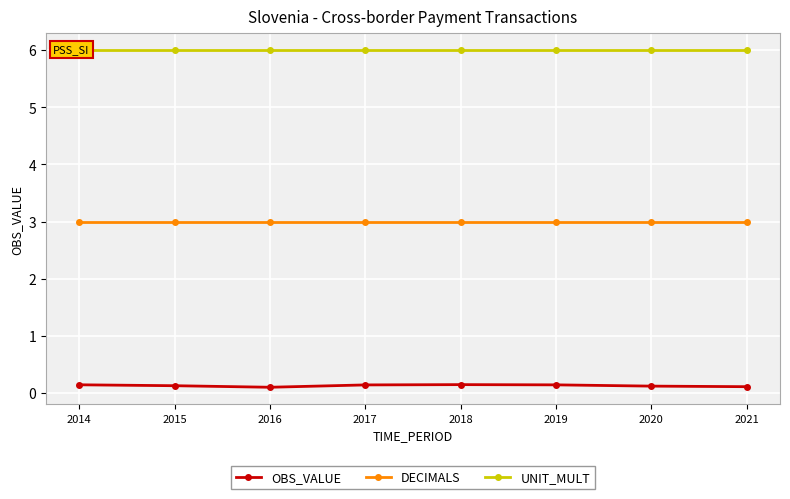

How many lines are shown in the chart?

3